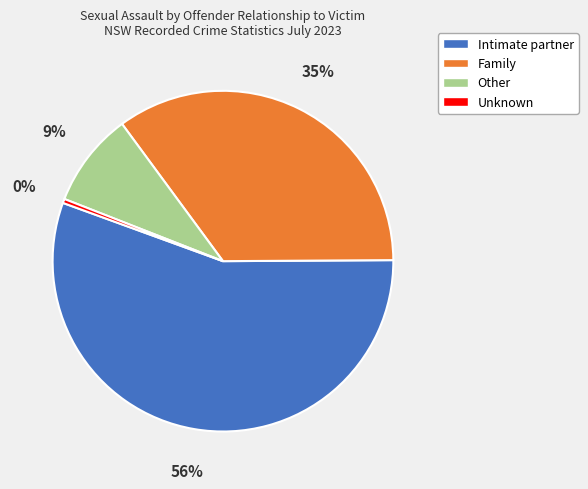

Is there any slice that represents more than half of the pie?

Yes